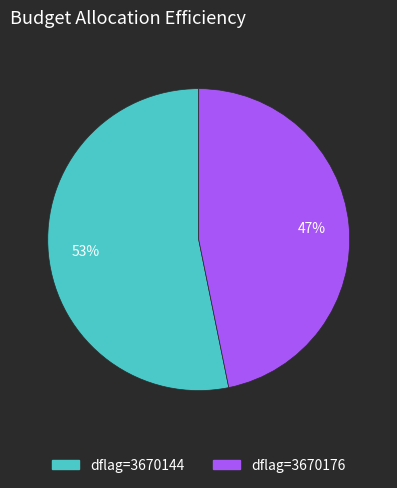

Is the sum of dflag=3670144 and dflag=3670176 greater than half?

Yes